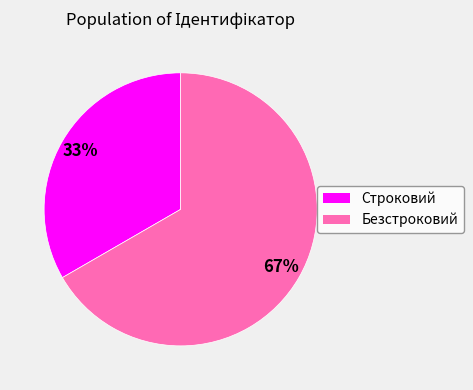

Is it true that Безстроковий is 67% of the pie?

True